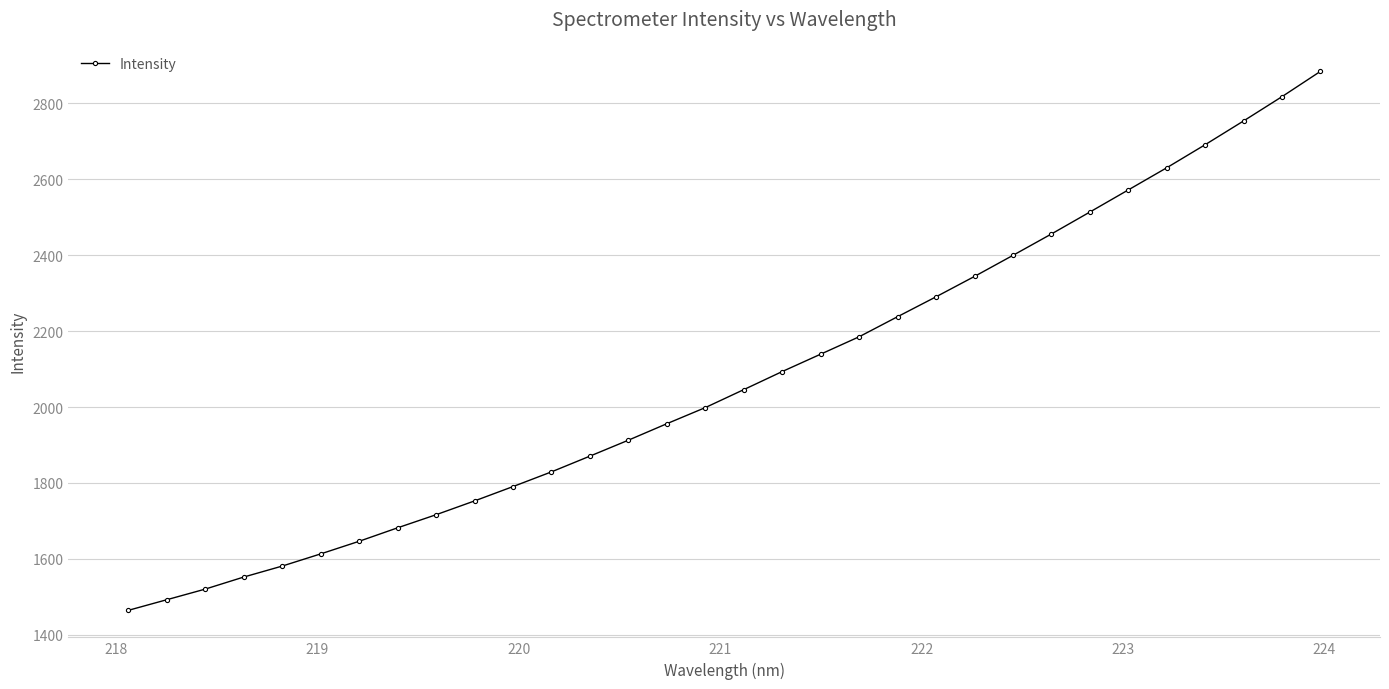

True or false: there are more than 1 points higher than both neighbors.

False